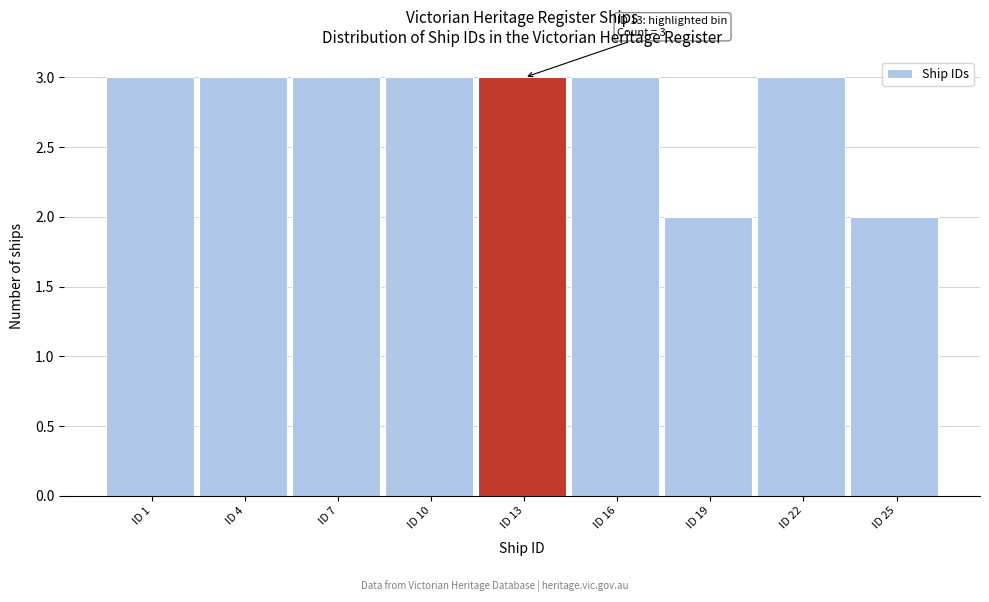

Reading left to right, list all the values displayed in this chart.

3	3	3	3	3	3	2	3	2